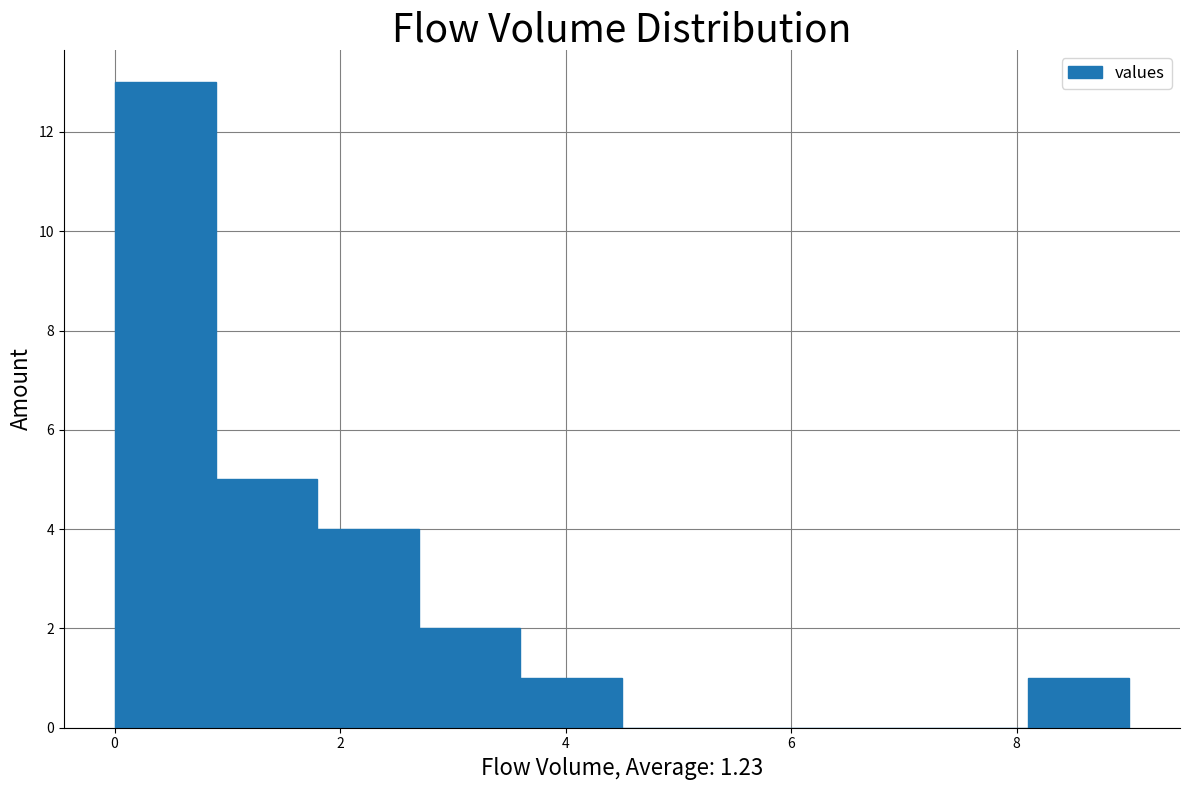

How tall is the bar that spans 3.6 to 4.5 on the x-axis? Neither the bar edges nor the heights are printed on the chart, so give them approximately, as read against the axes.

1